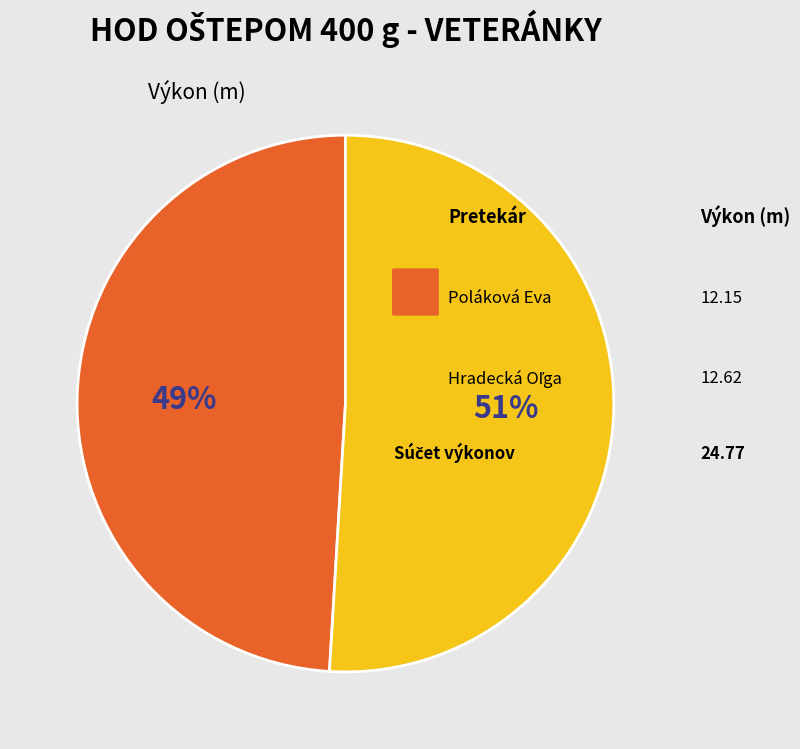

Count the number of slices in the pie.

2